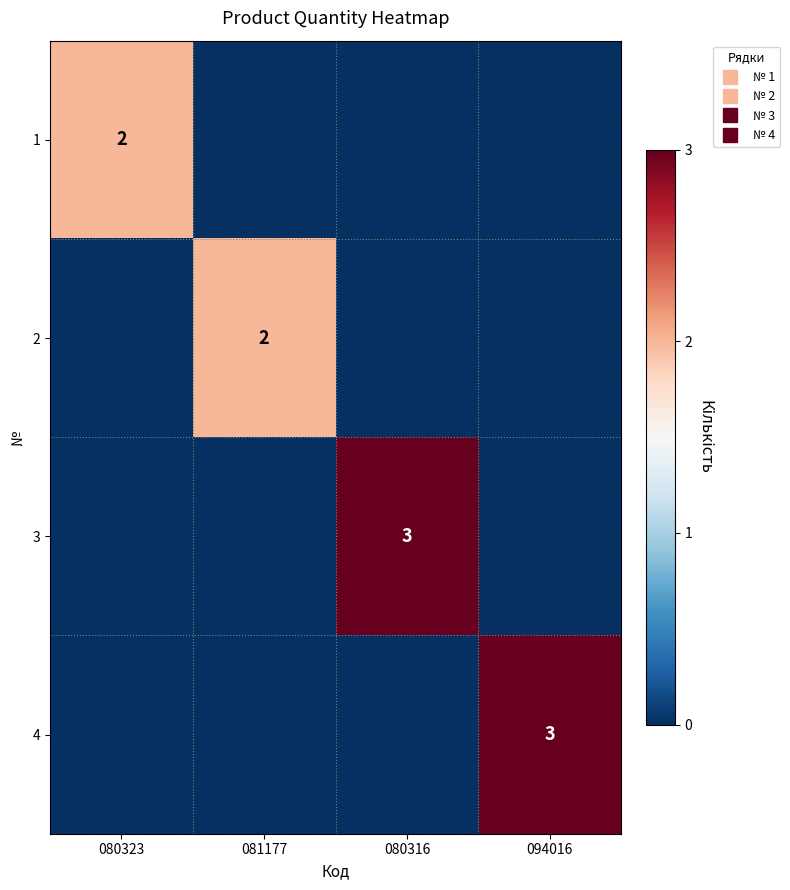

The 1 series shows 0 at 080316. True or false?

True